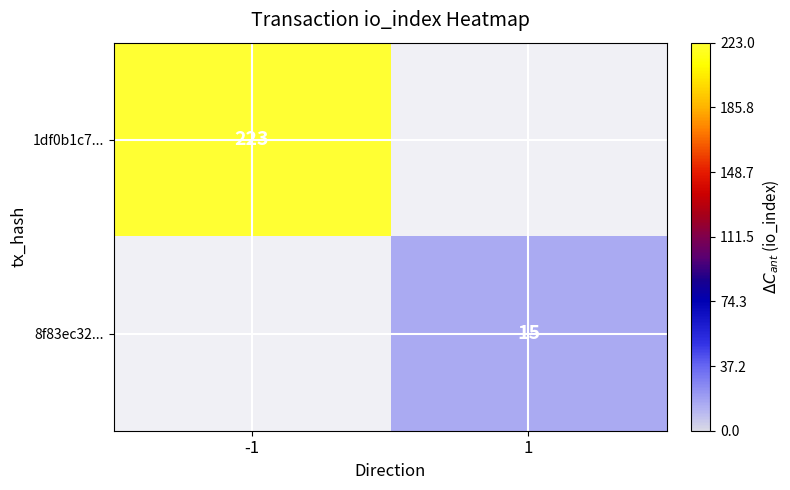

At how many categories does at least one series exceed 222?

1